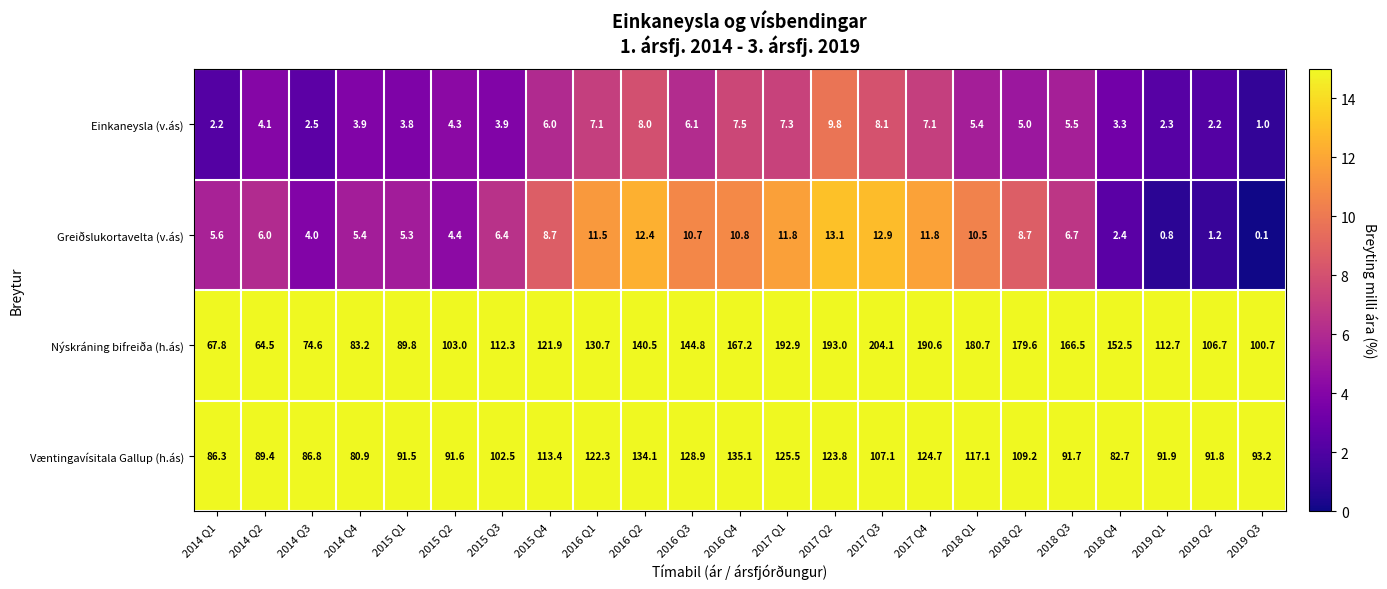

What is the difference between the Væntingavísitala Gallup (h.ás) values at 2016 Q4 and 2017 Q2?

11.3